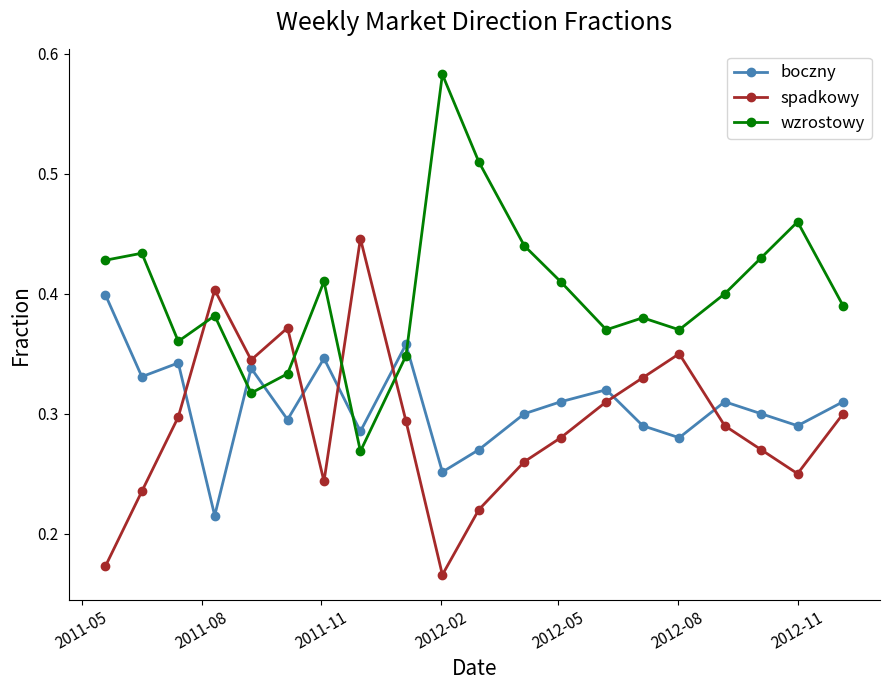

In boczny, how many points are lower than both neighbors (excluding endpoints)?

7